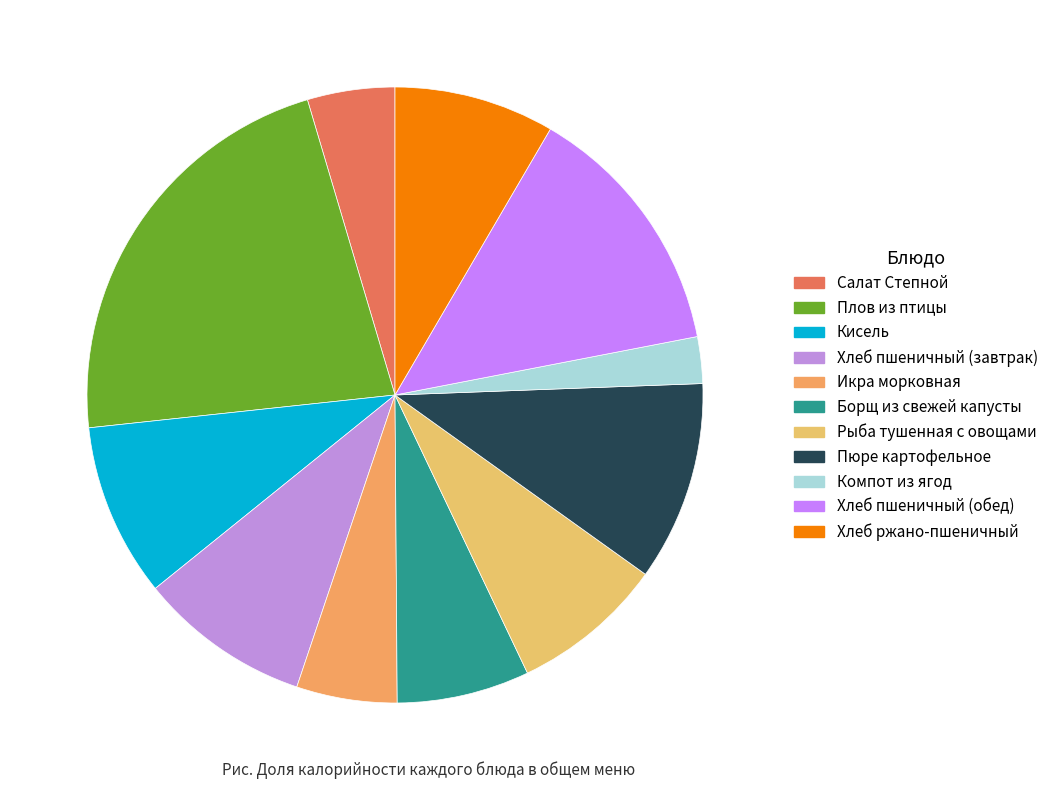

Is there any slice that represents more than half of the pie?

No